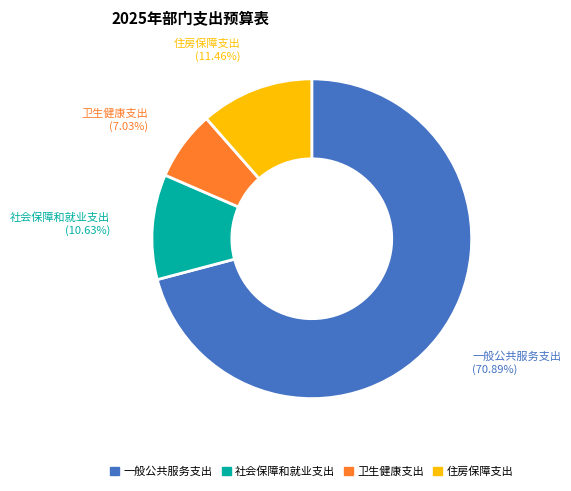

Count the number of slices in the pie.

4